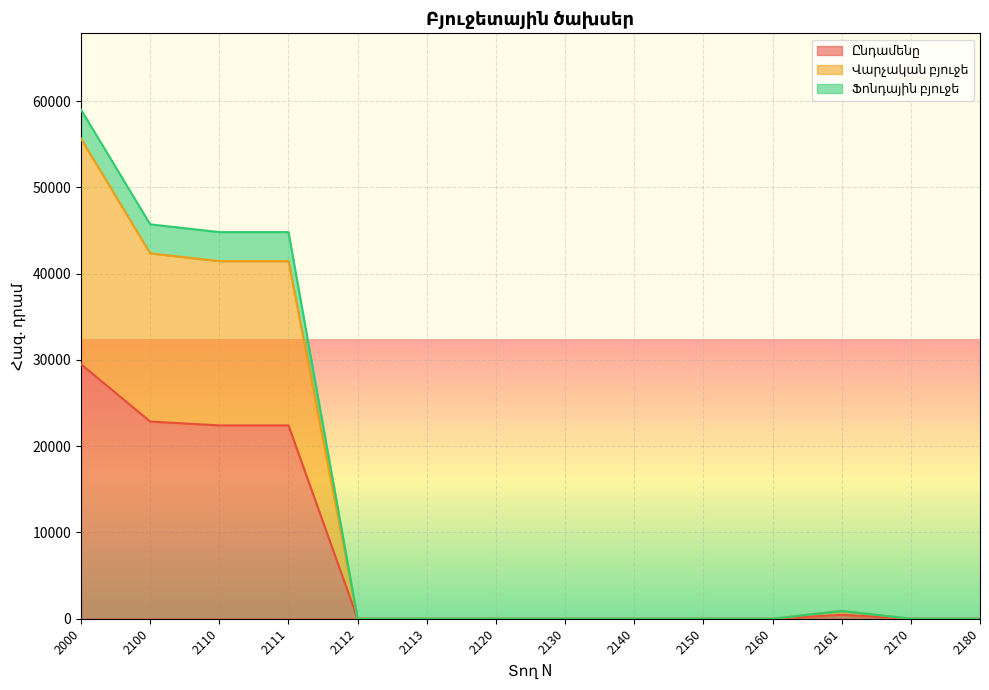

Does the chart display data point markers on the line(s)?

No